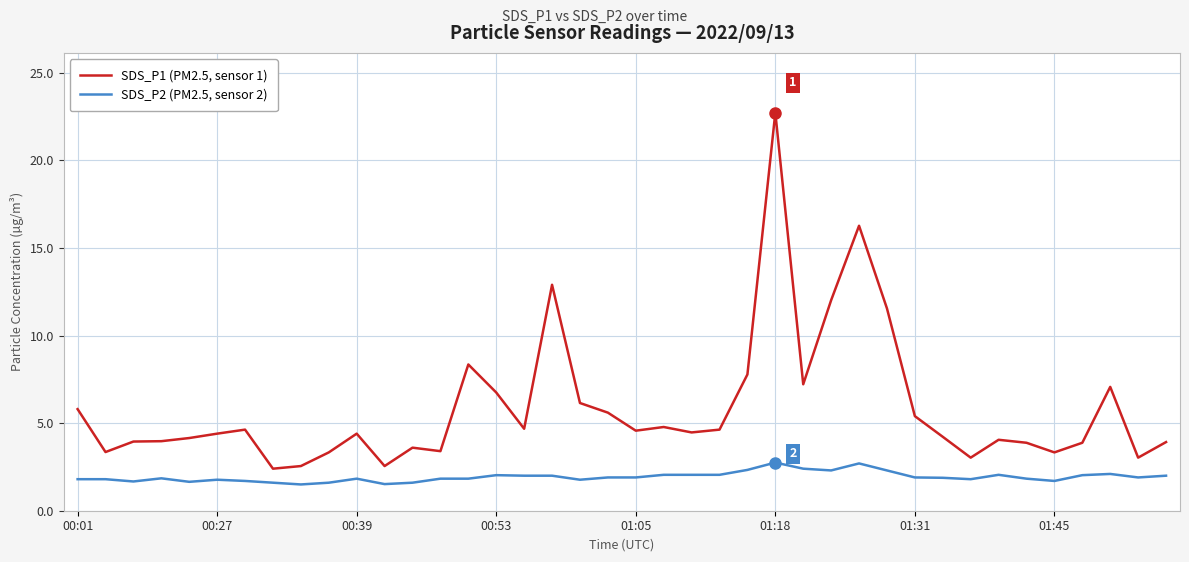

What is the difference between the maximum and minimum values in the SDS_P1 (PM2.5, sensor 1) series?

20.3